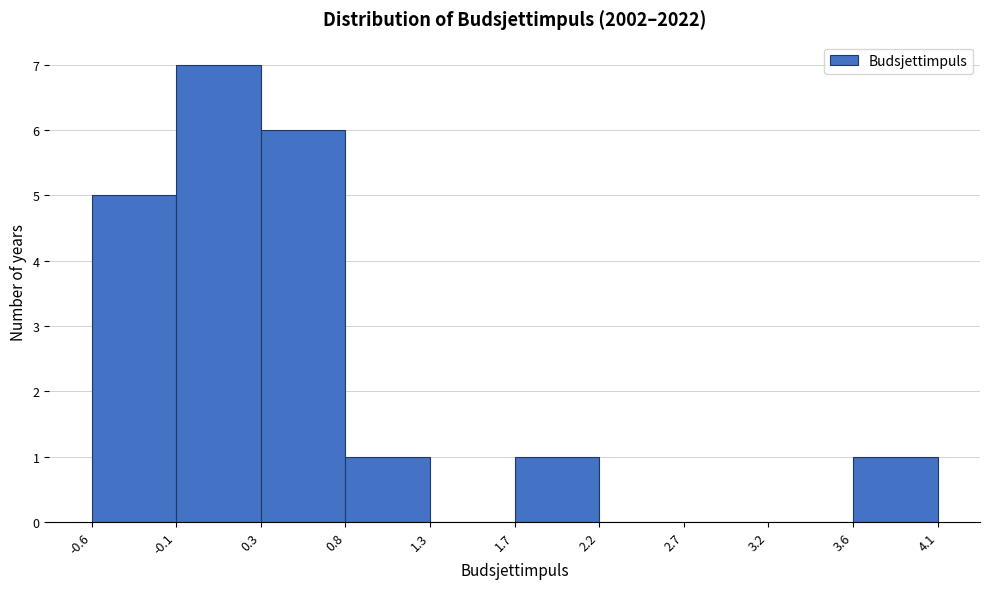

Reading left to right, transcribe this chart: for each bar, give the range it covers on the x-axis and its height. The values are not printed on the chart, so give them approximately, as read against the axis.

-0.6 to -0.1: 5
-0.1 to 0.3: 7
0.3 to 0.8: 6
0.8 to 1.3: 1
1.3 to 1.7: 0
1.7 to 2.2: 1
2.2 to 2.7: 0
2.7 to 3.2: 0
3.2 to 3.6: 0
3.6 to 4.1: 1